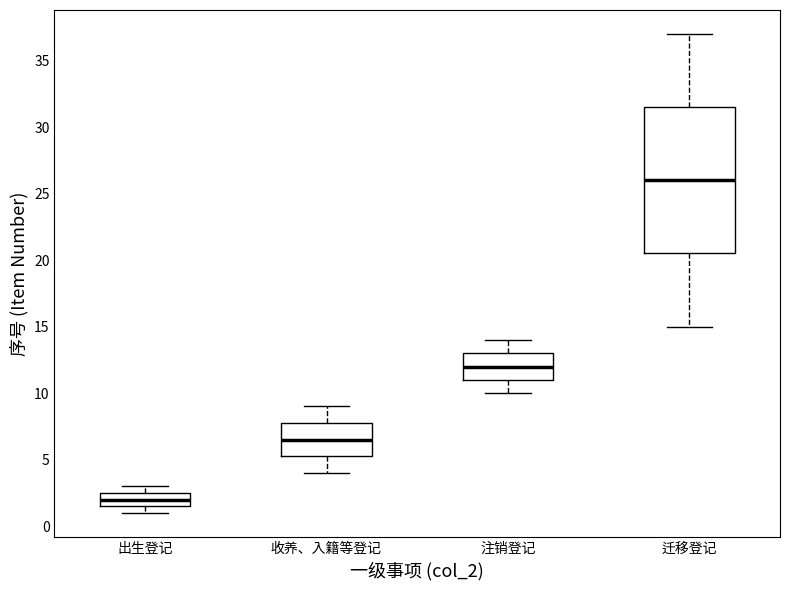

Where is the lower edge of the box for 收养、入籍等登记 on the y-axis? The values are not printed on the chart, so give them approximately, as read against the axis.

5.5